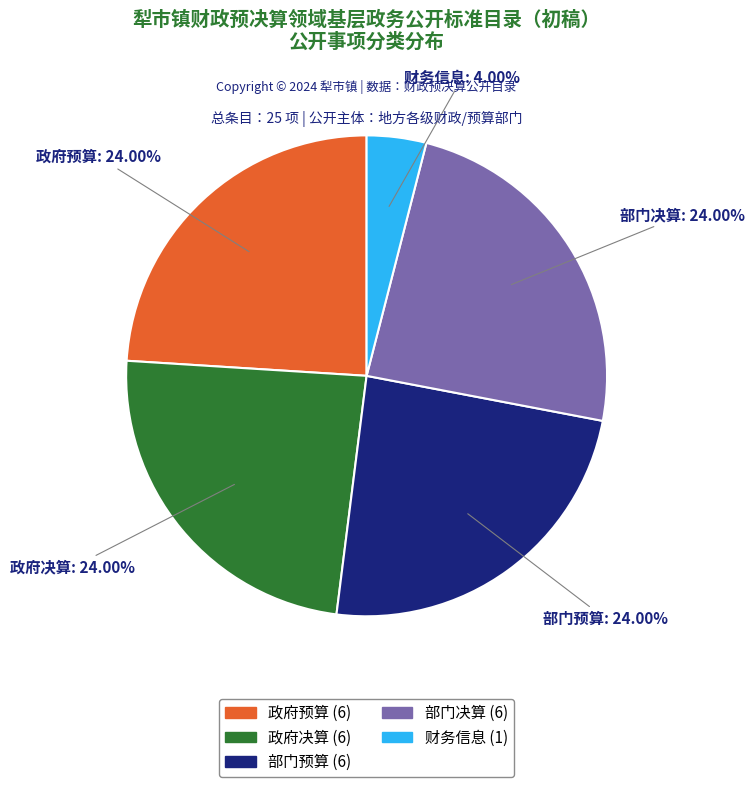

Does any single category account for the majority?

No